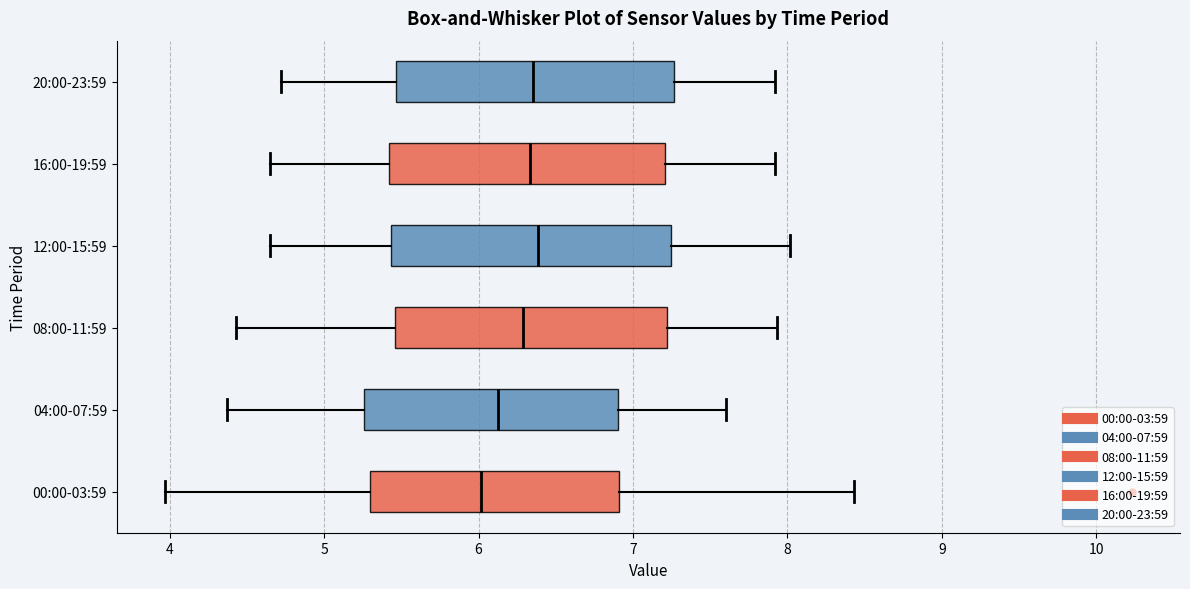

Which box's median line is the furthest to the left?

00:00-03:59